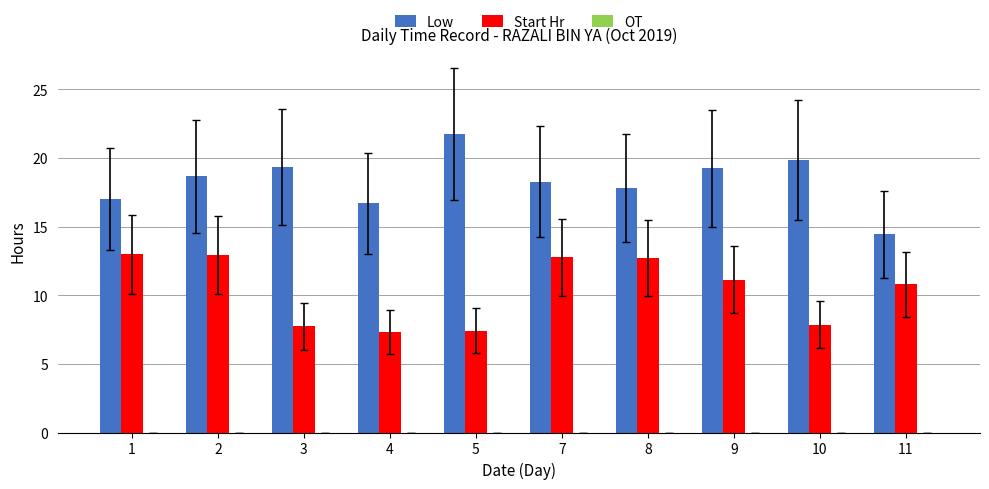

How many groups of bars are there?

10